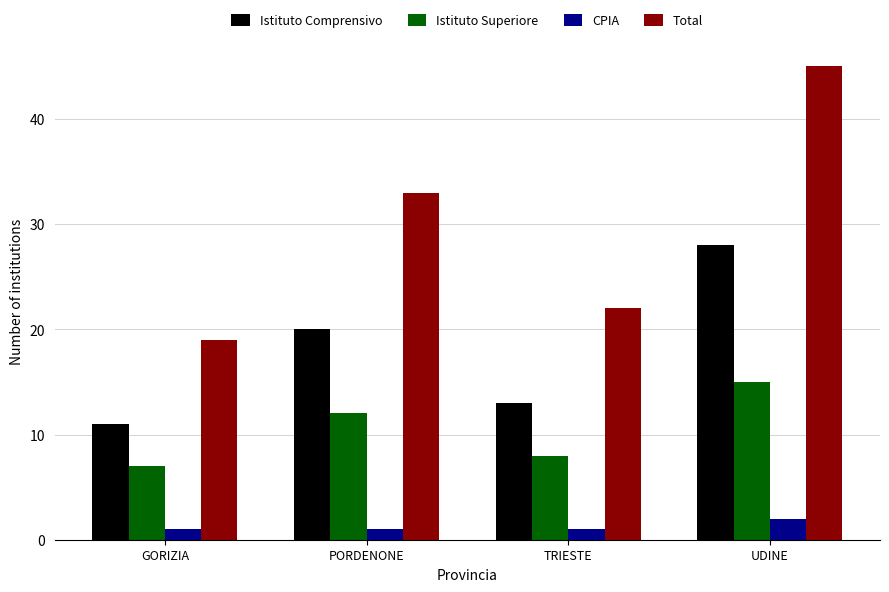

At which category does the chart reach its peak across all series?

UDINE